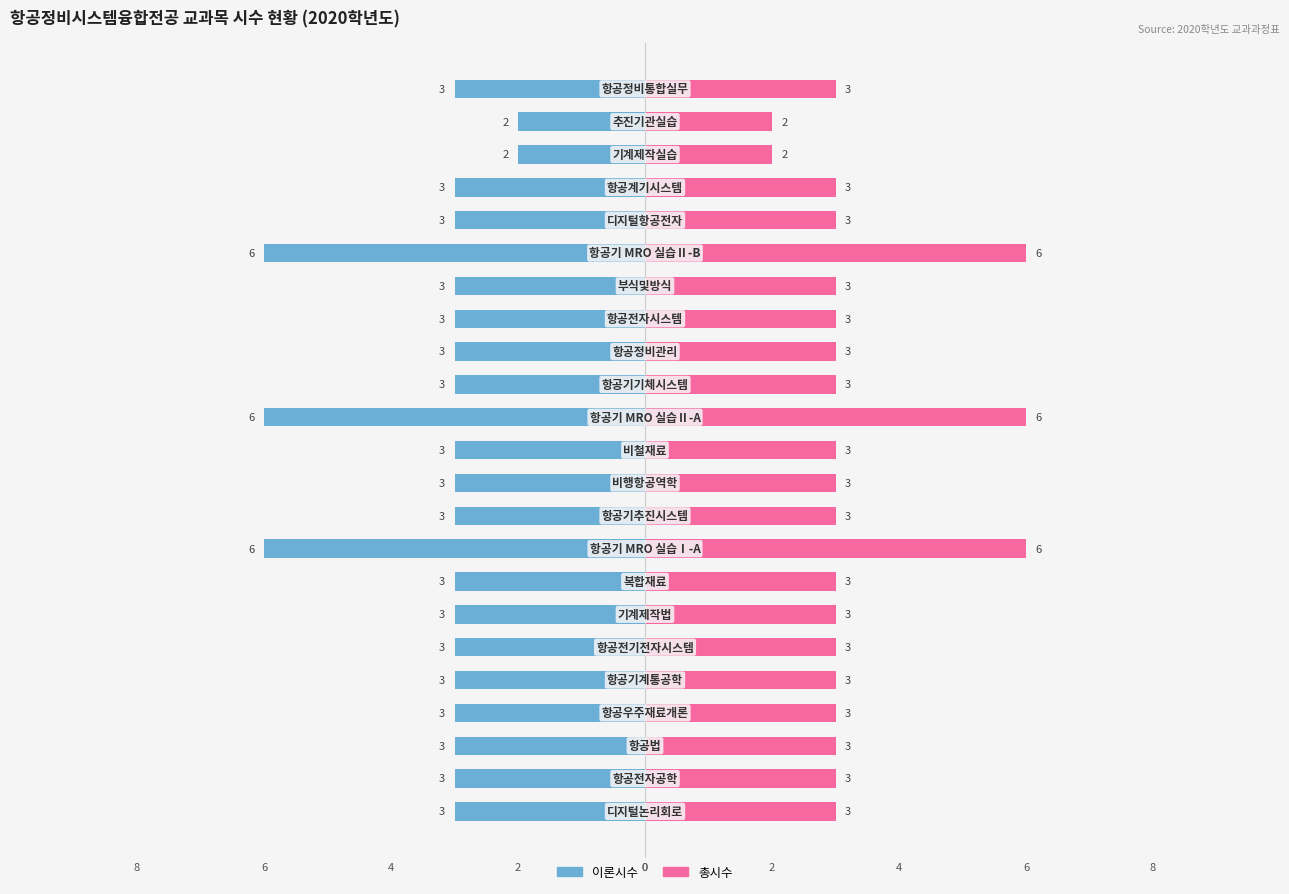

What value does the 총시수 series have at 6?

6